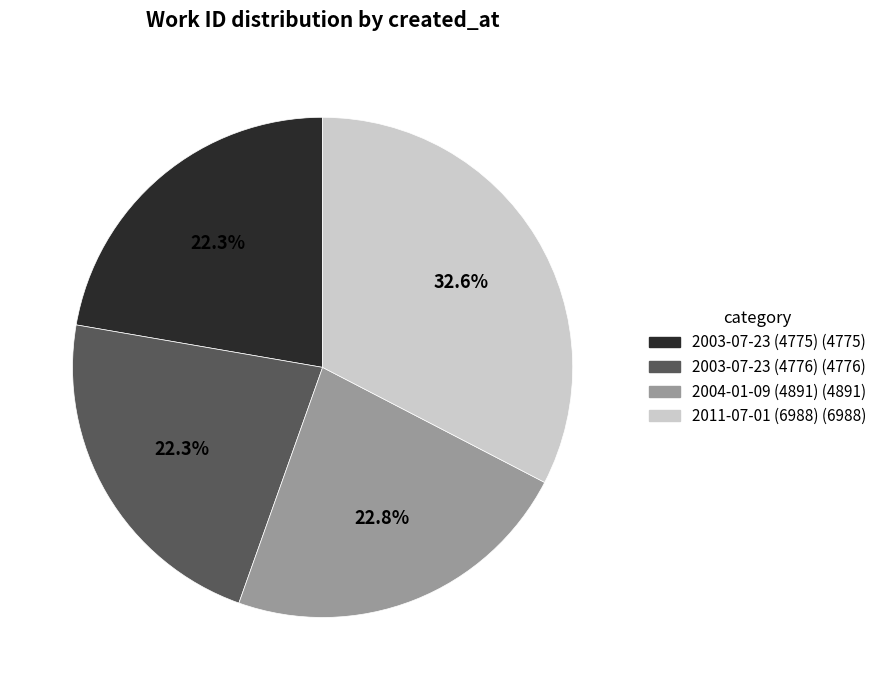

How many slices are in this pie chart?

4